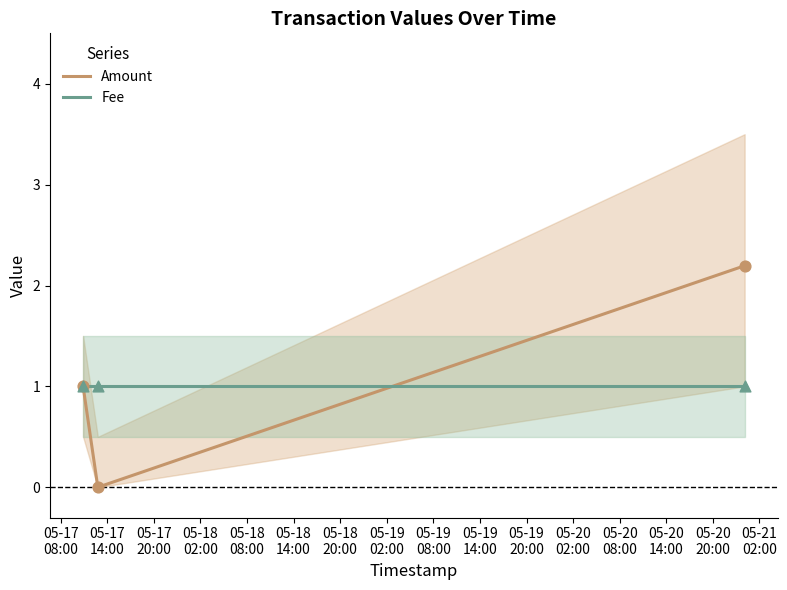

At how many categories does at least one series exceed 1?

1